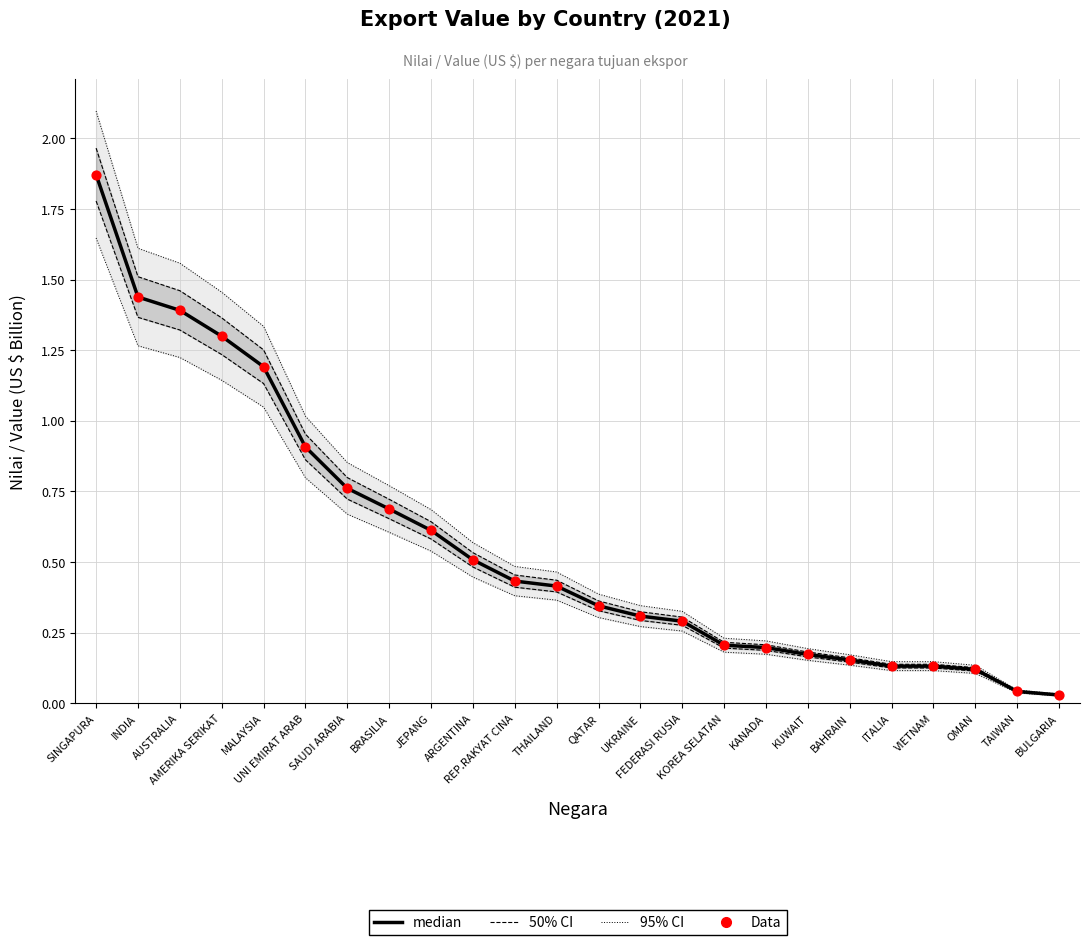

What is the total value across all series at KANADA?

0.8